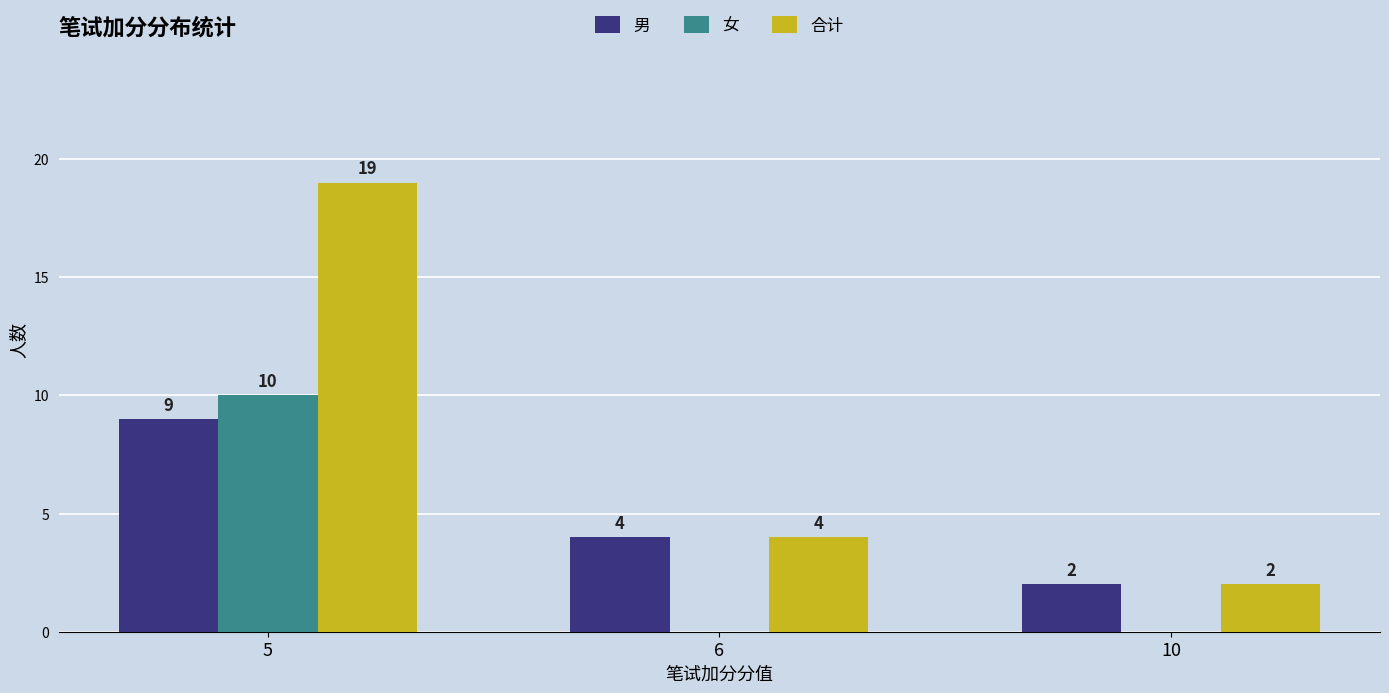

Between 5 and 6, which series saw the biggest shift?

合计